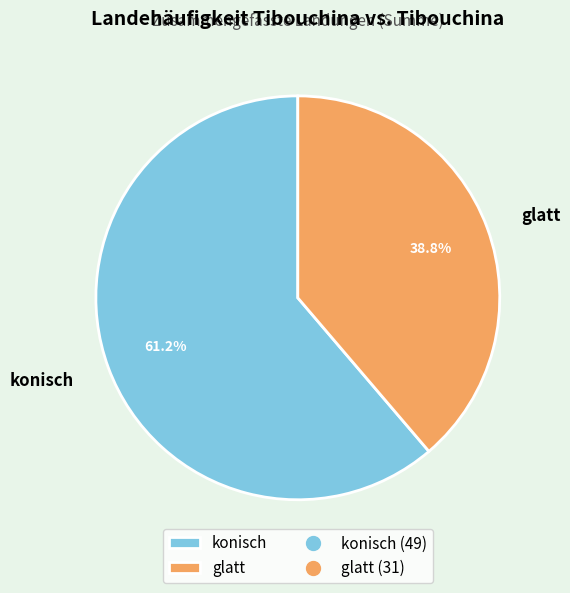

To the nearest percent, what percentage of the pie is konisch?

61%